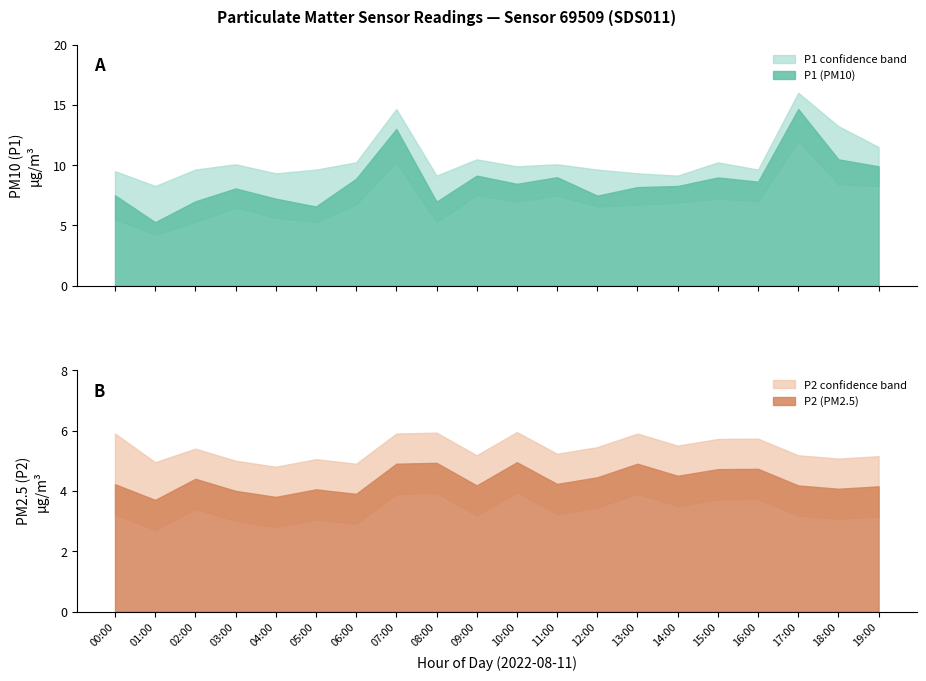

How many distinct data groups are displayed?

2